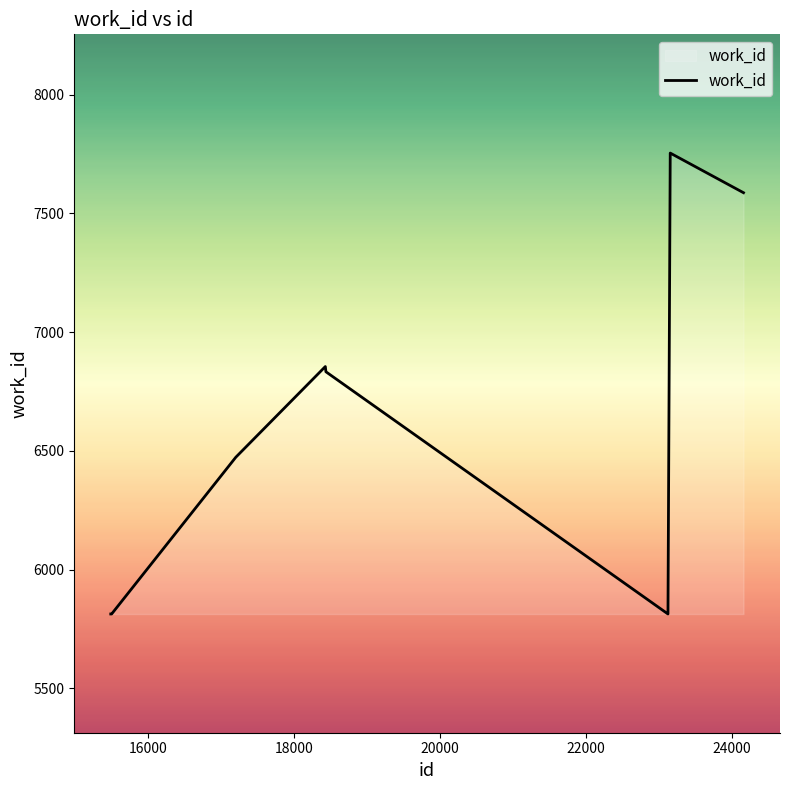

What is the minimum value shown in the chart?

5813